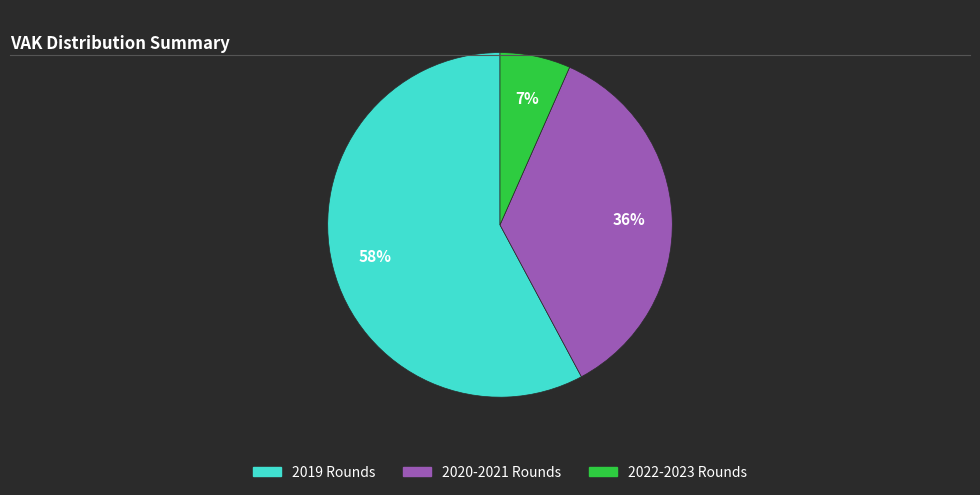

What percentage is the 2020-2021 Rounds slice, to the nearest percent?

36%